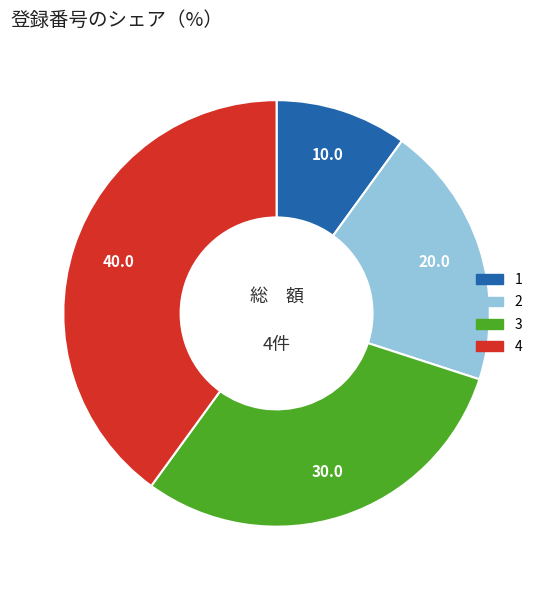

Combined, do 4 and 2 account for over 50%?

Yes